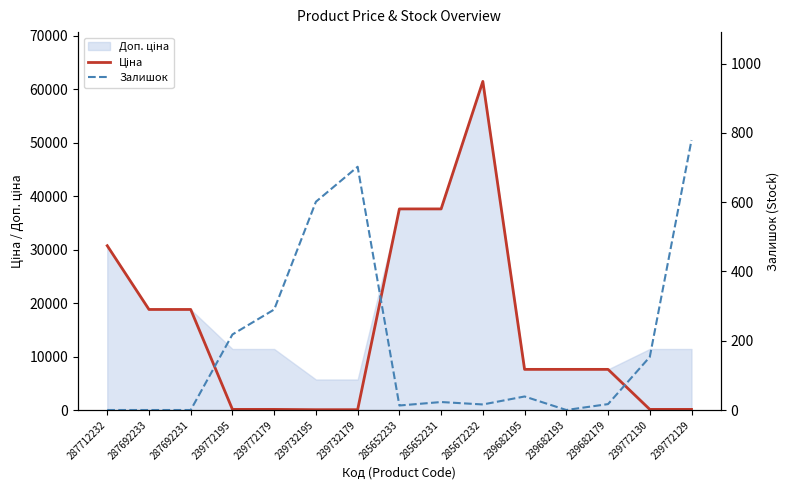

The value of Ціна at 287692233 is 18796.8. True or false?

True